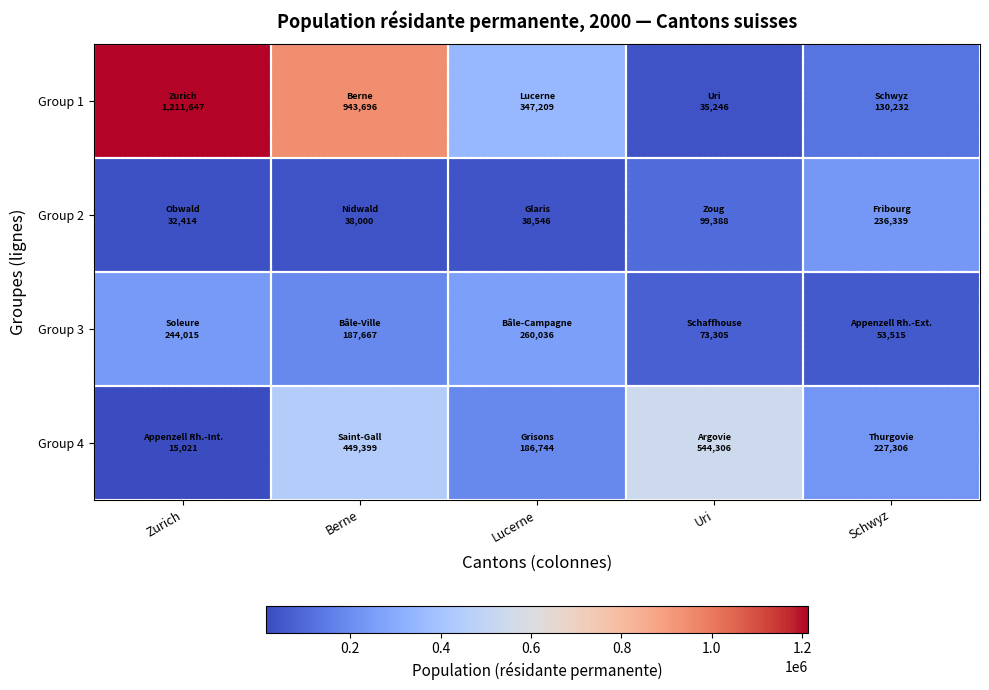

What is the total value across all series at Schwyz?

647392